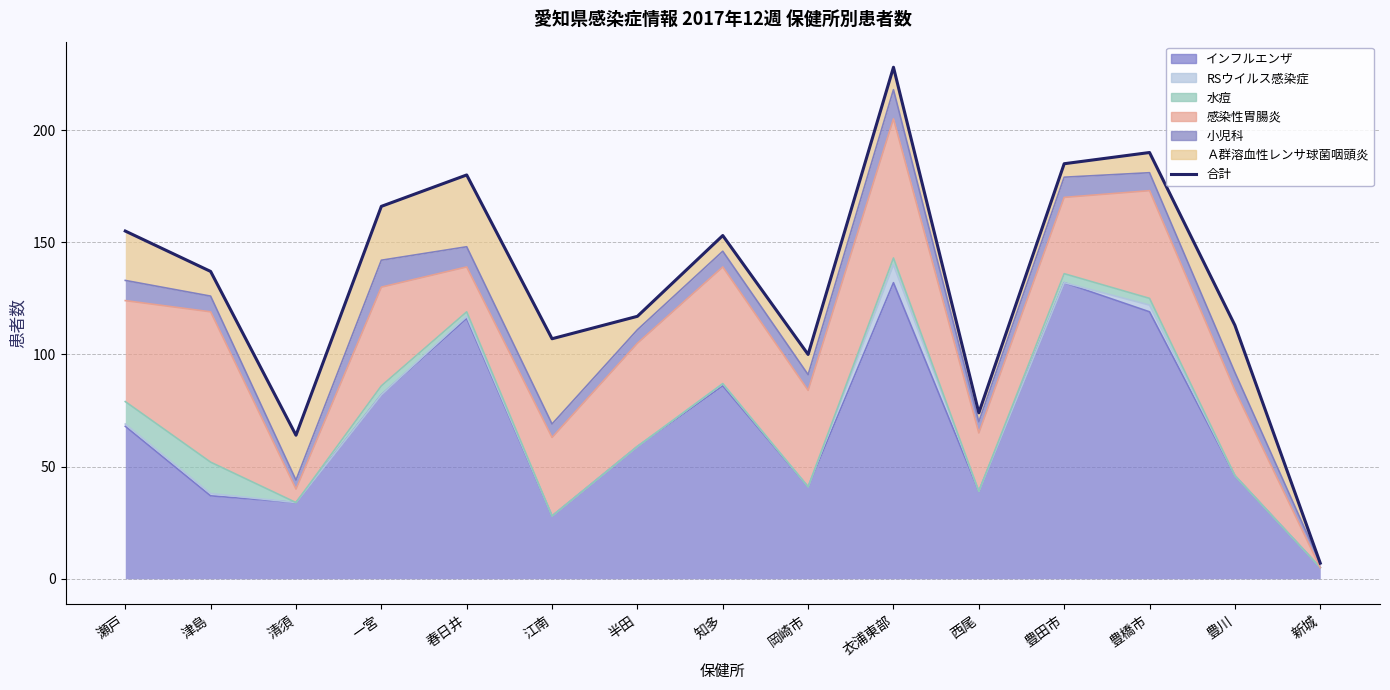

Rank the categories by value from lowest to highest.

新城, 清須, 西尾, 岡崎市, 江南, 豊川, 半田, 津島, 知多, 瀬戸, 一宮, 春日井, 豊田市, 豊橋市, 衣浦東部